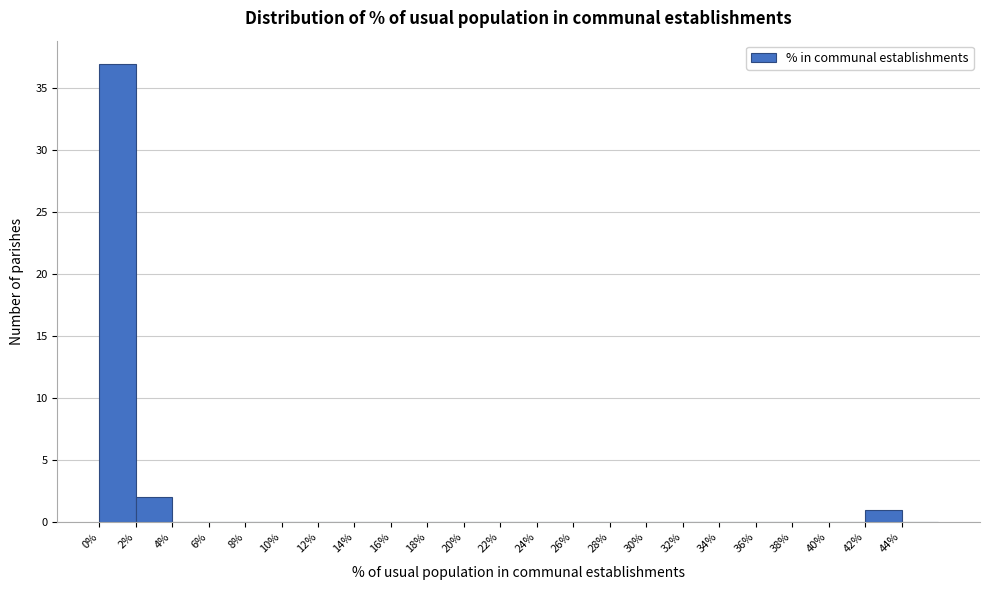

Over which range of the x-axis is the bar tallest?

0 to 2